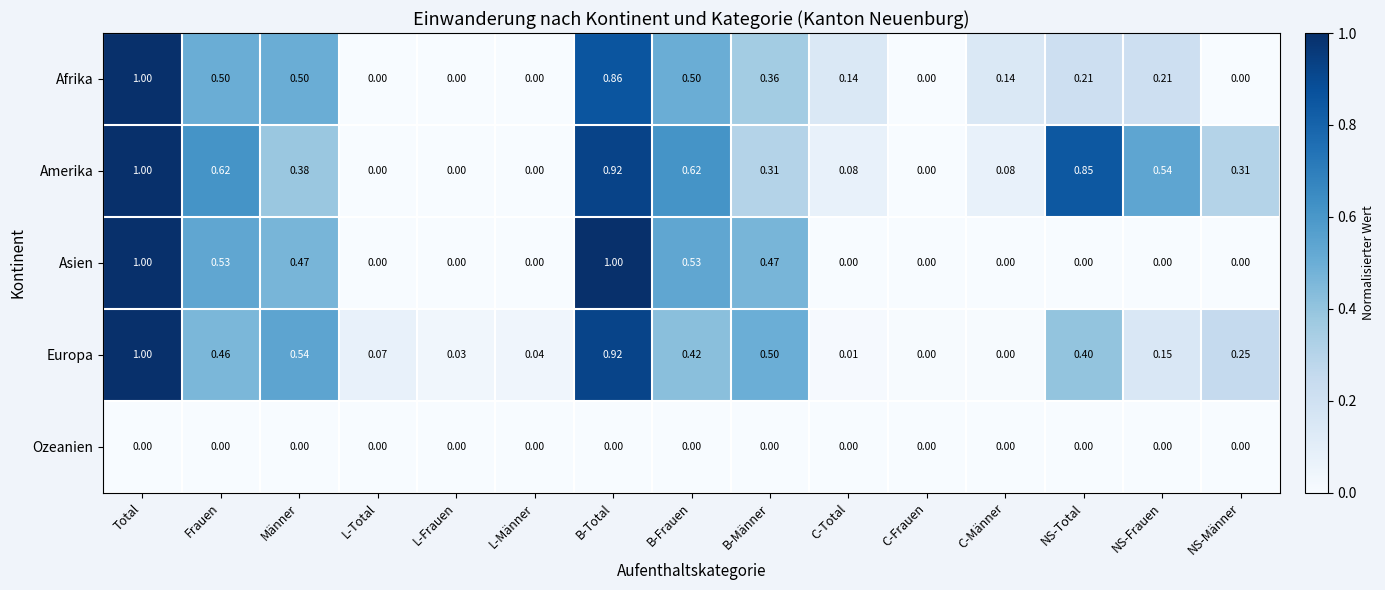

At B-Männer, list the series in order from largest to smallest.

Europa, Asien, Afrika, Amerika, Ozeanien